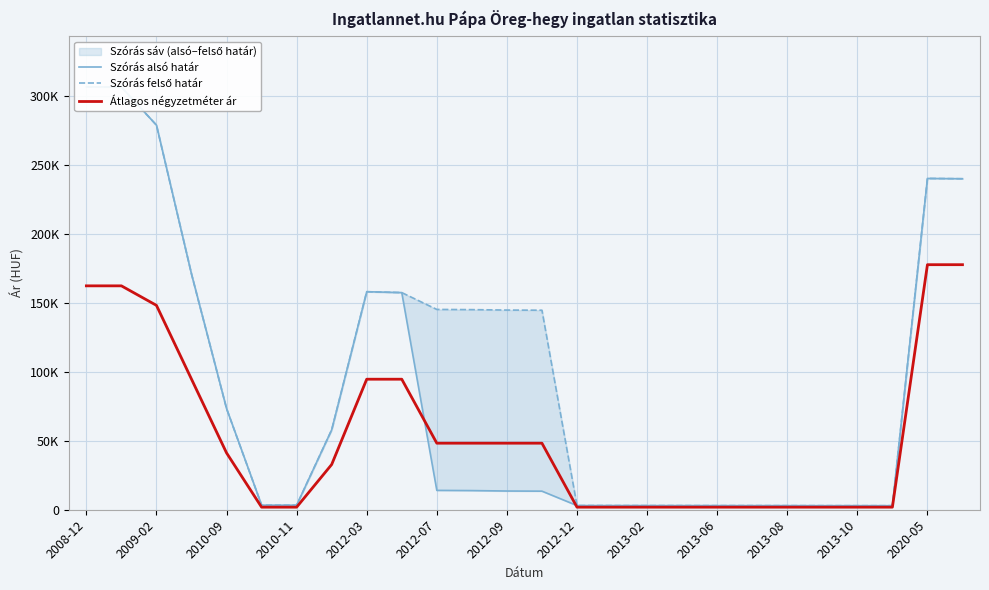

Is it true that Szórás felső határ equals 3974 at 2013-08?

False